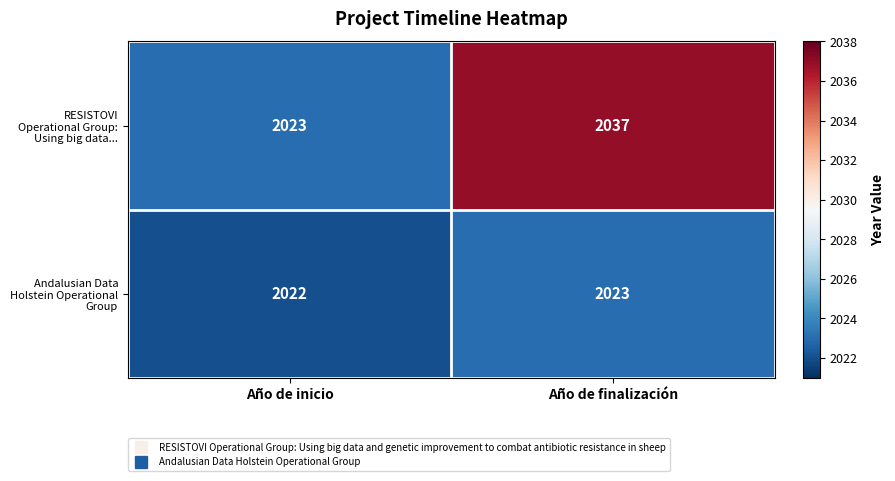

Is it true that RESISTOVI Operational Group: Using big data... equals 2037 at Año de finalización?

True